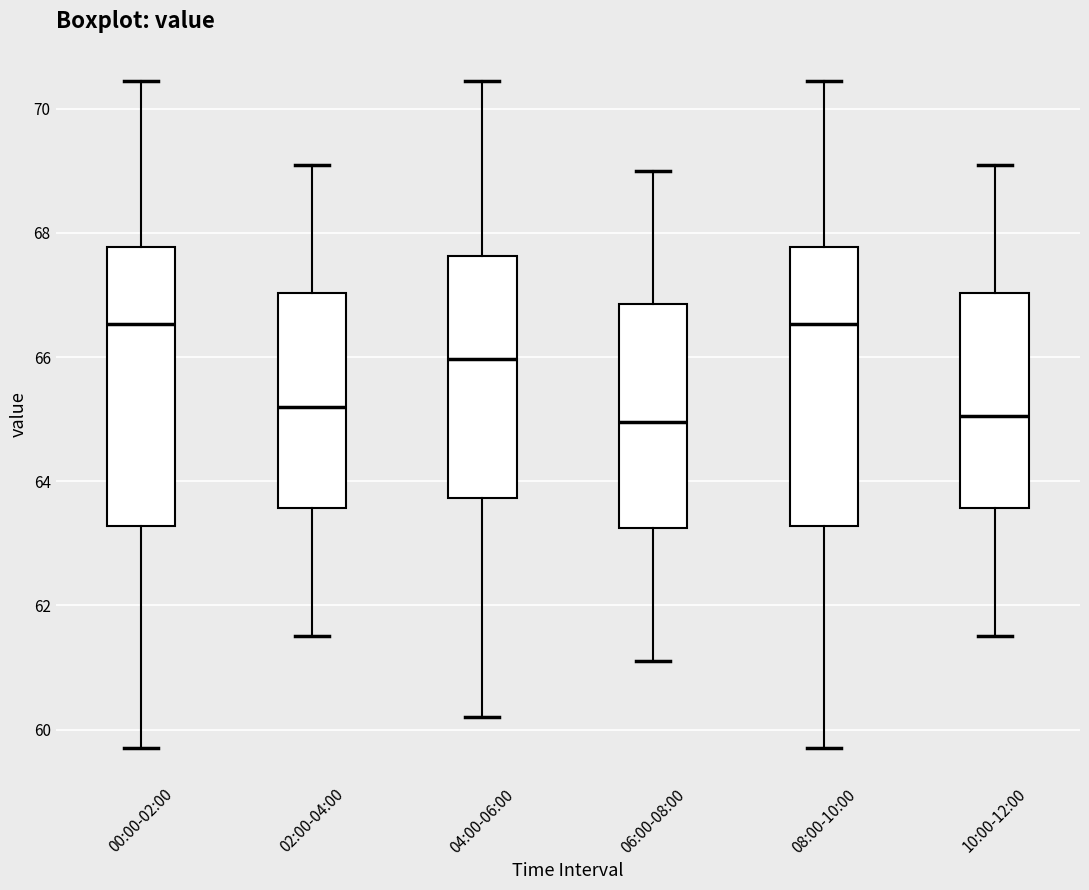

Reading left to right, transcribe this box plot: for each box, give where its median line is, the range the box spans, and where its two whiskers end, as read against the y-axis. The values are not printed on the chart, so give them approximately, as read against the axis.

00:00-02:00: median 66.6, box 63.2 to 67.8, whiskers 59.8 to 70.4
02:00-04:00: median 65.2, box 63.6 to 67.0, whiskers 61.6 to 69.2
04:00-06:00: median 66.0, box 63.8 to 67.6, whiskers 60.2 to 70.4
06:00-08:00: median 65.0, box 63.2 to 66.8, whiskers 61.2 to 69.0
08:00-10:00: median 66.6, box 63.2 to 67.8, whiskers 59.8 to 70.4
10:00-12:00: median 65.0, box 63.6 to 67.0, whiskers 61.6 to 69.2